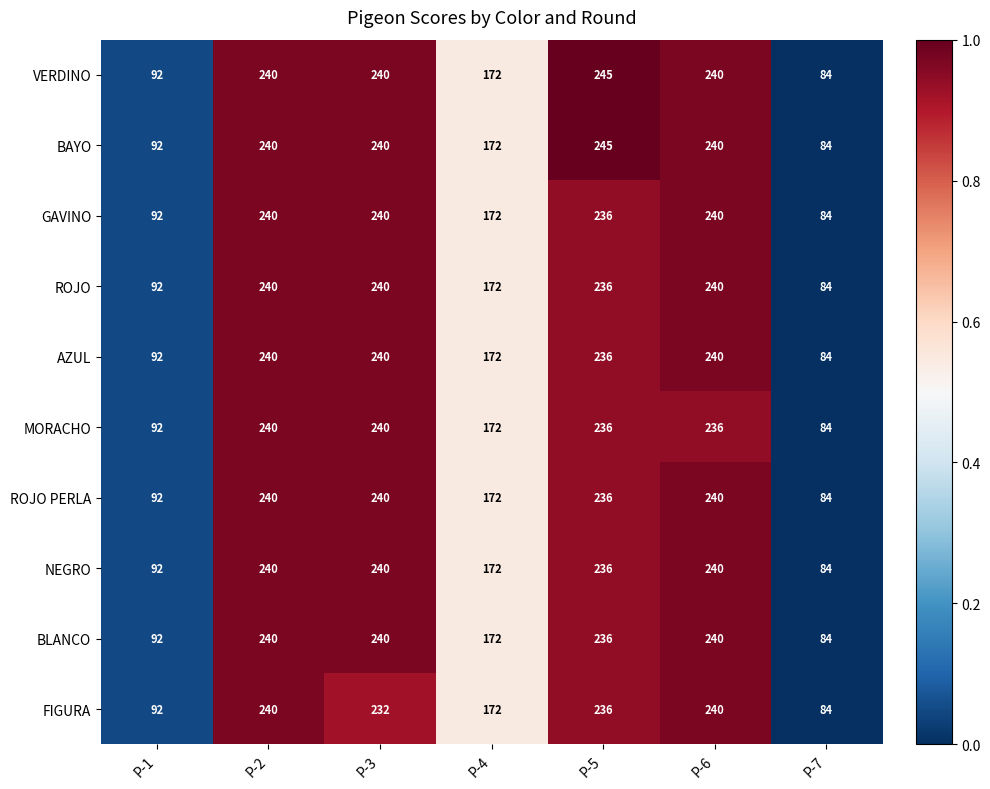

The value of FIGURA at P-3 is 232. True or false?

True